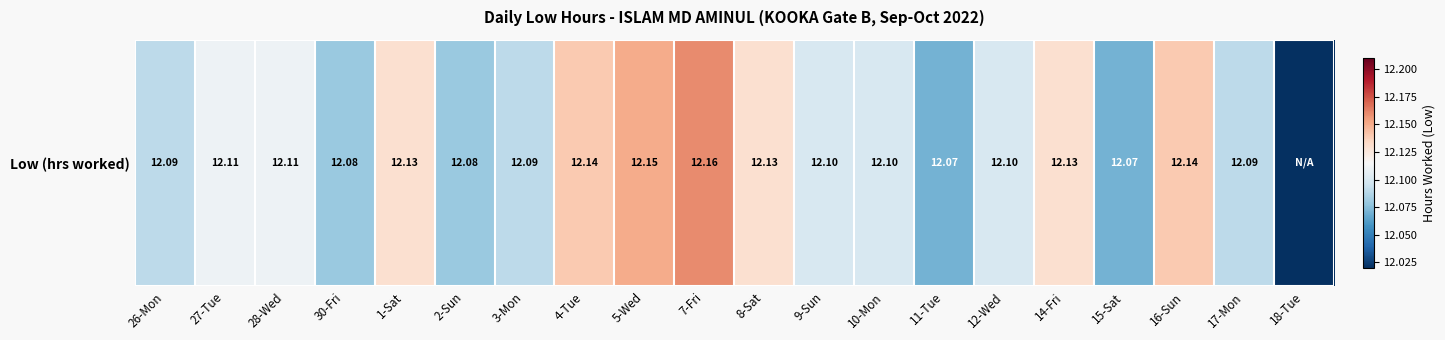

What is the sum of the values at 15-Sat and 2-Sun?

24.1